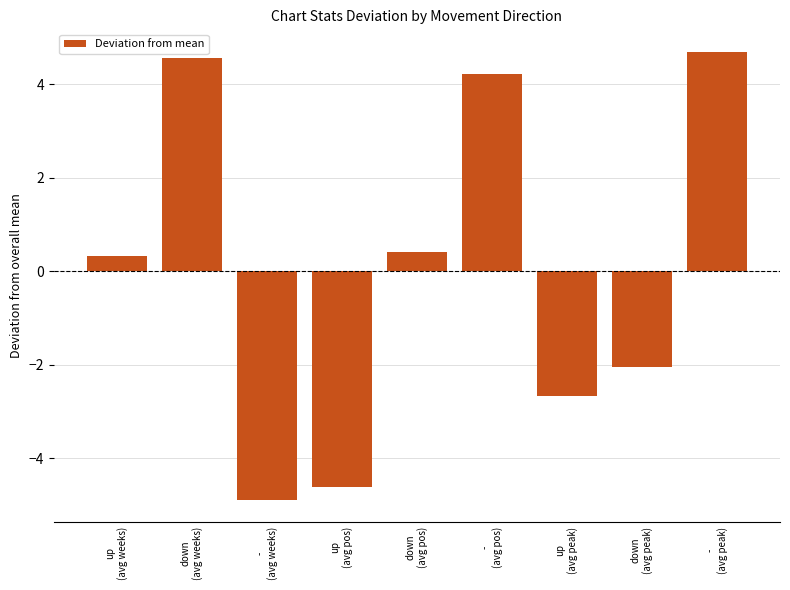

Reading left to right, what are all the values shown in this chart?

up
(avg weeks)=0.3	down
(avg weeks)=4.6	-
(avg weeks)=-4.9	up
(avg pos)=-4.6	down
(avg pos)=0.4	-
(avg pos)=4.2	up
(avg peak)=-2.7	down
(avg peak)=-2.0	-
(avg peak)=4.7